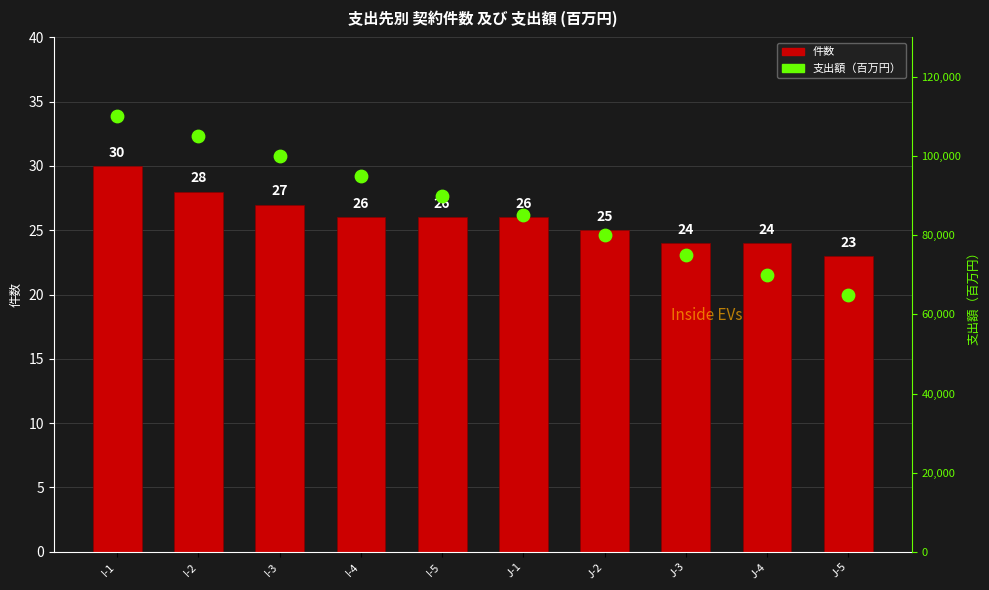

At which category is the sum across all series the highest?

I-1